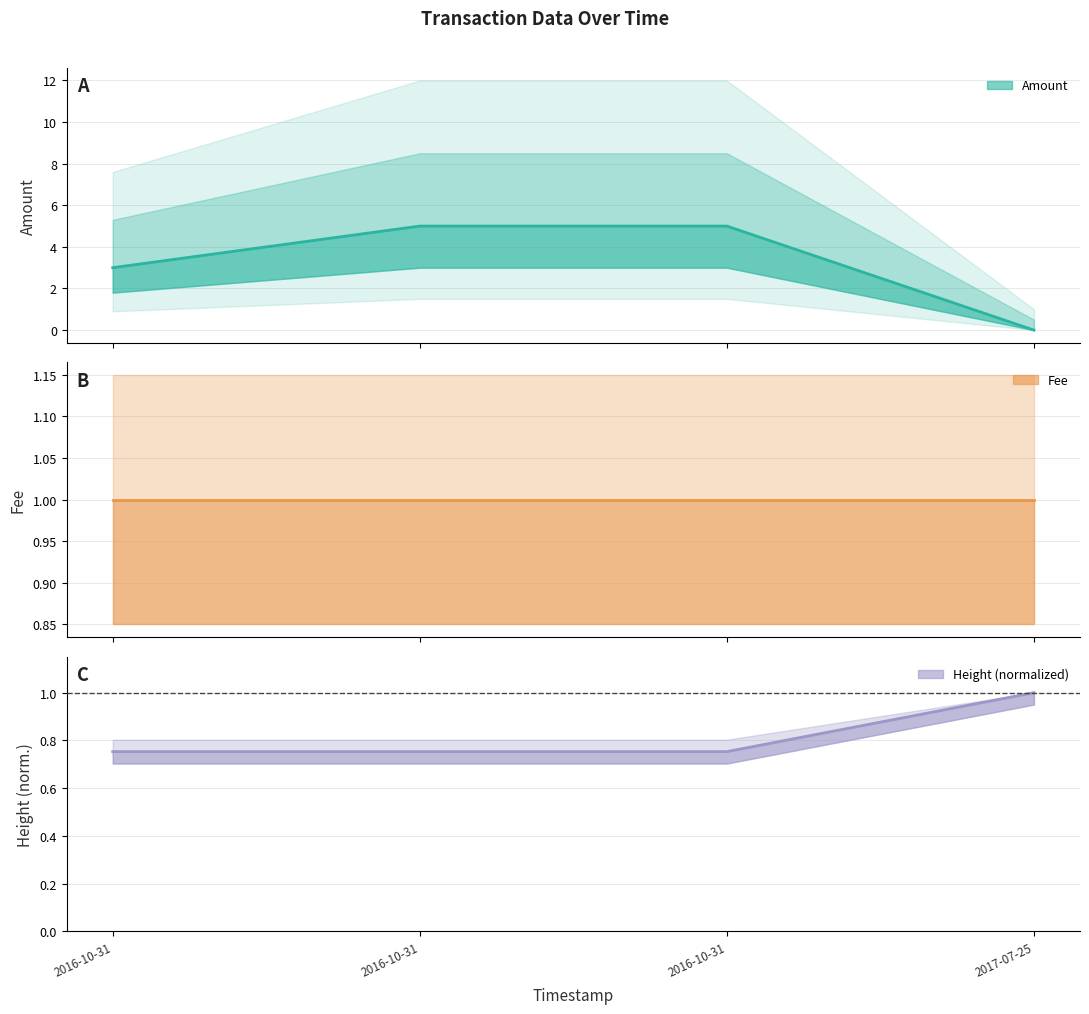

How many Amount values are between 3 and 5?

3